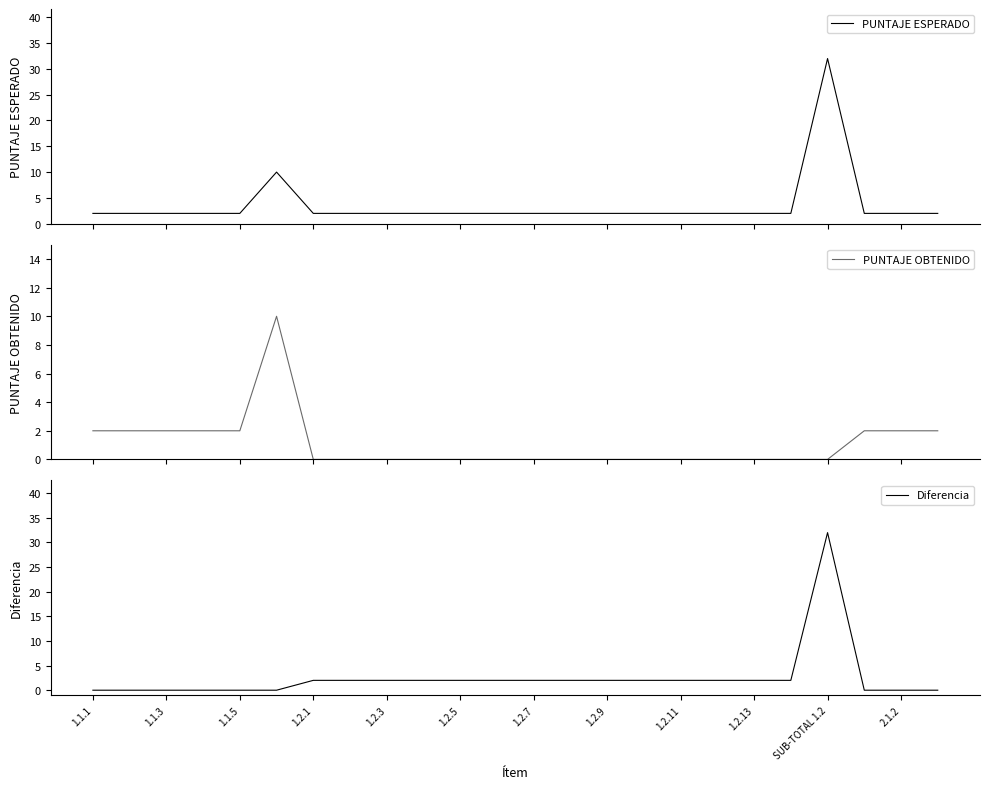

Reading left to right, list all the values displayed in this chart.

PUNTAJE ESPERADO: 2	2	2	2	2	10	2	2	2	2	2	2	2	2	2	2	2	2	2	2	32	2	2	2
PUNTAJE OBTENIDO: 2	2	2	2	2	10	0	0	0	0	0	0	0	0	0	0	0	0	0	0	0	2	2	2
Diferencia: 0	0	0	0	0	0	2	2	2	2	2	2	2	2	2	2	2	2	2	2	32	0	0	0